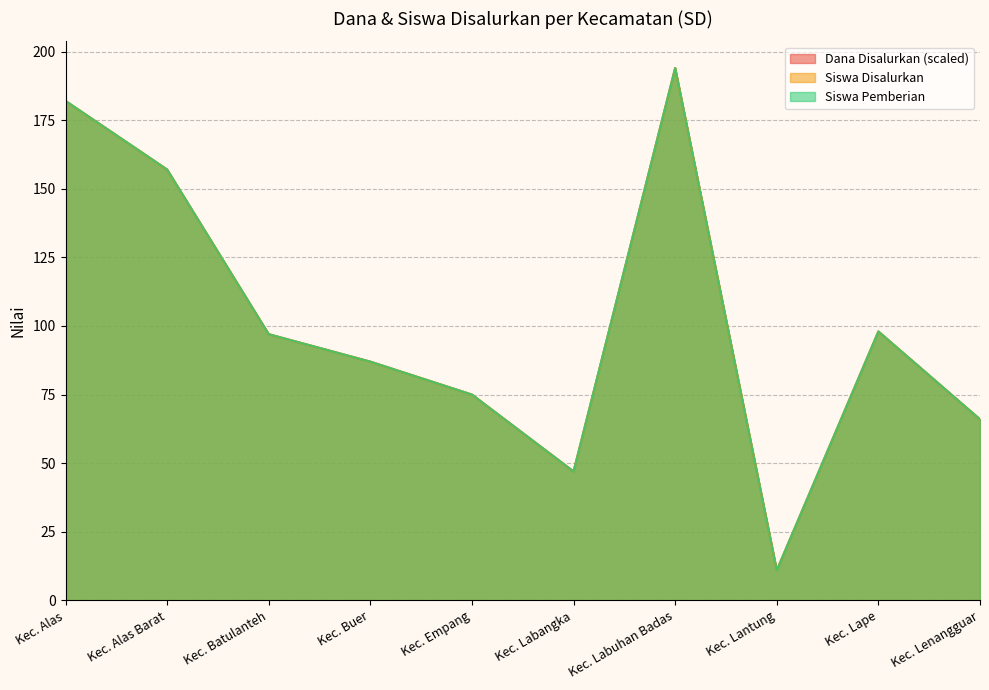

What is the label of the 5th point from the right?

Kec. Labangka